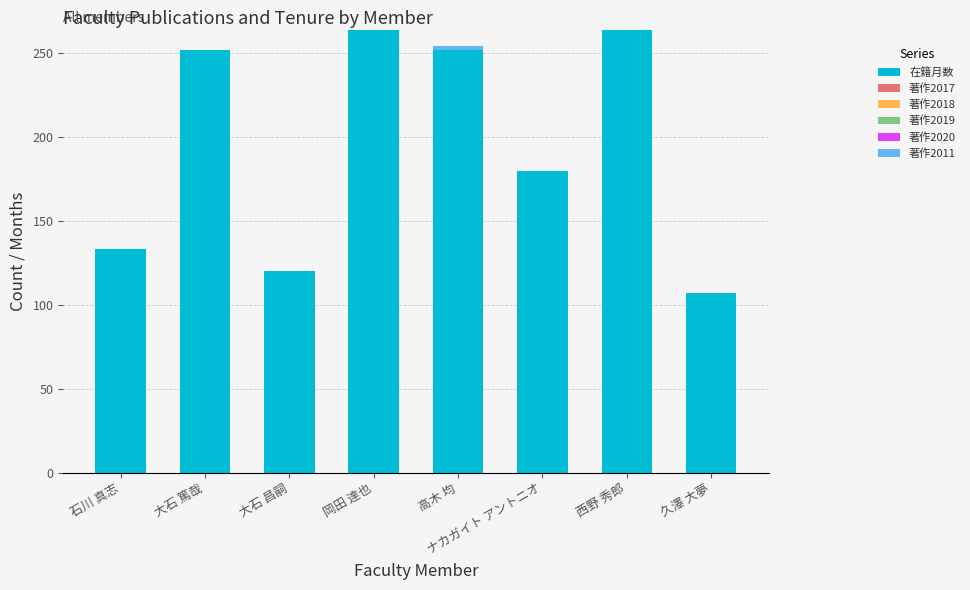

What is the total value across all series at 石川 真志?

133